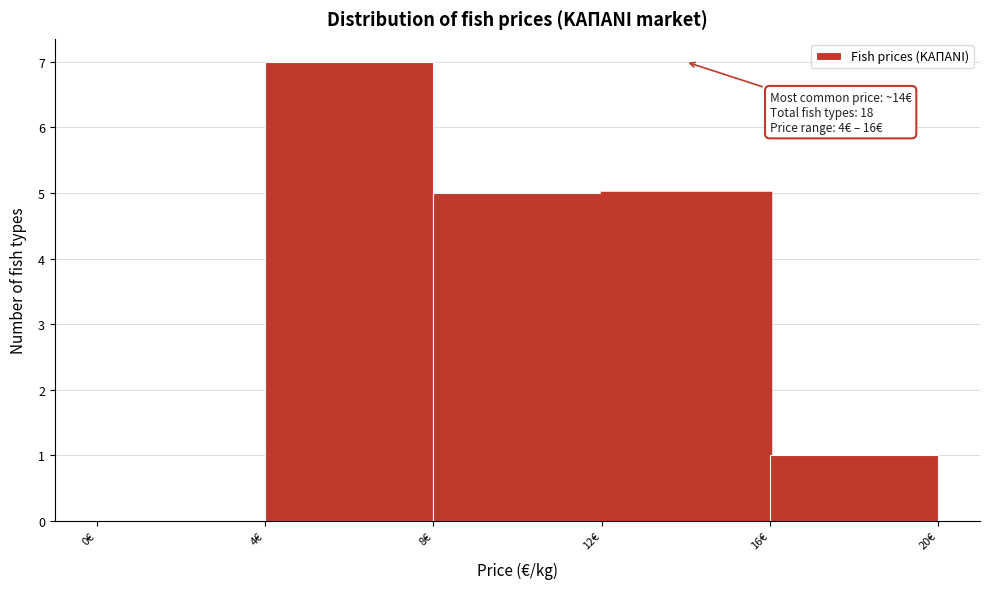

Over which range of the x-axis is the bar tallest?

4 to 8